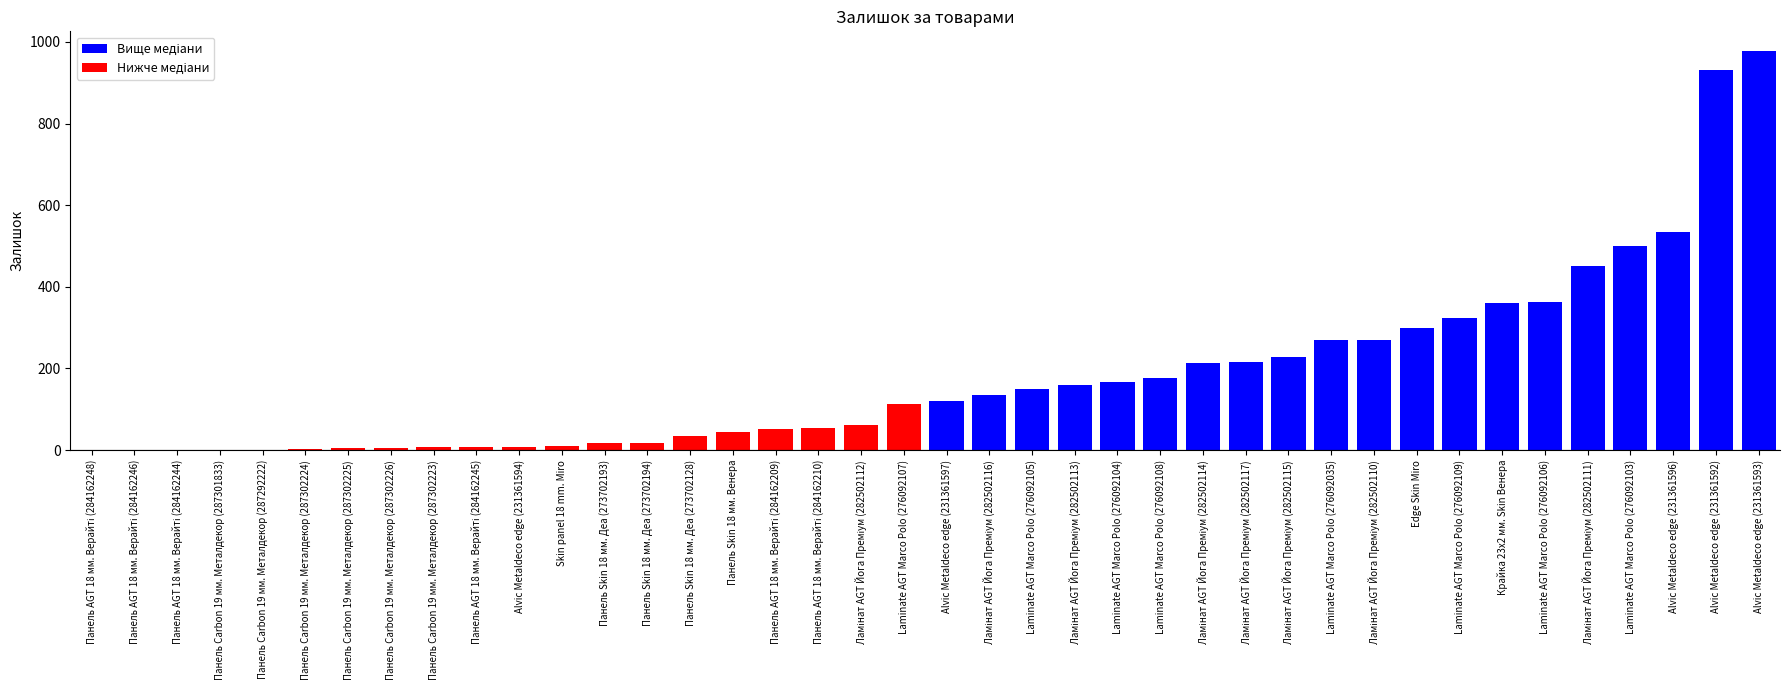

At which label is the value closest to 488?

Laminate AGT Marco Polo (276092103)